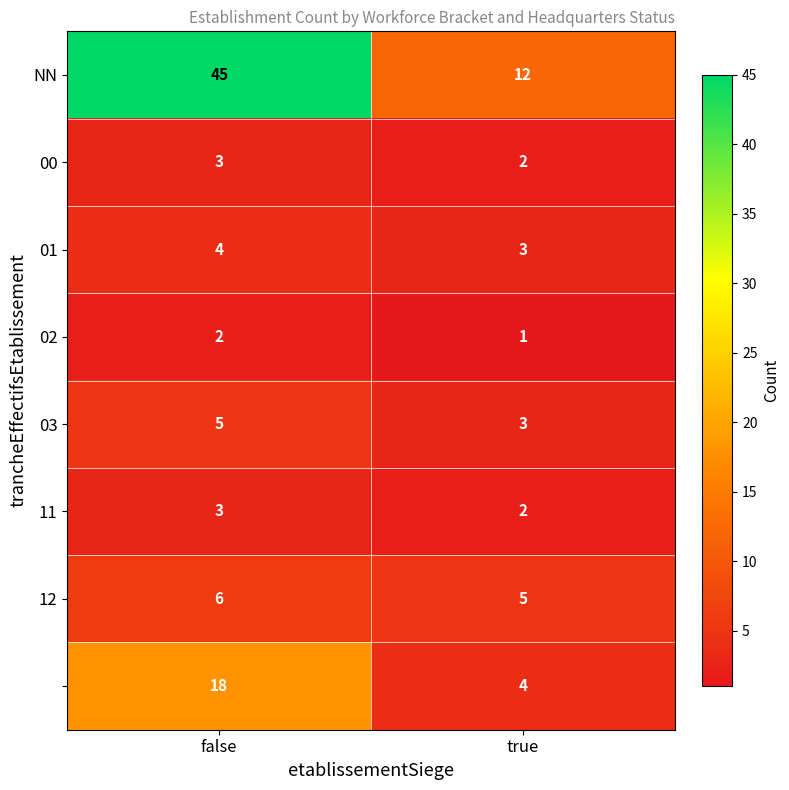

What is the difference between the highest and lowest values at true?

11